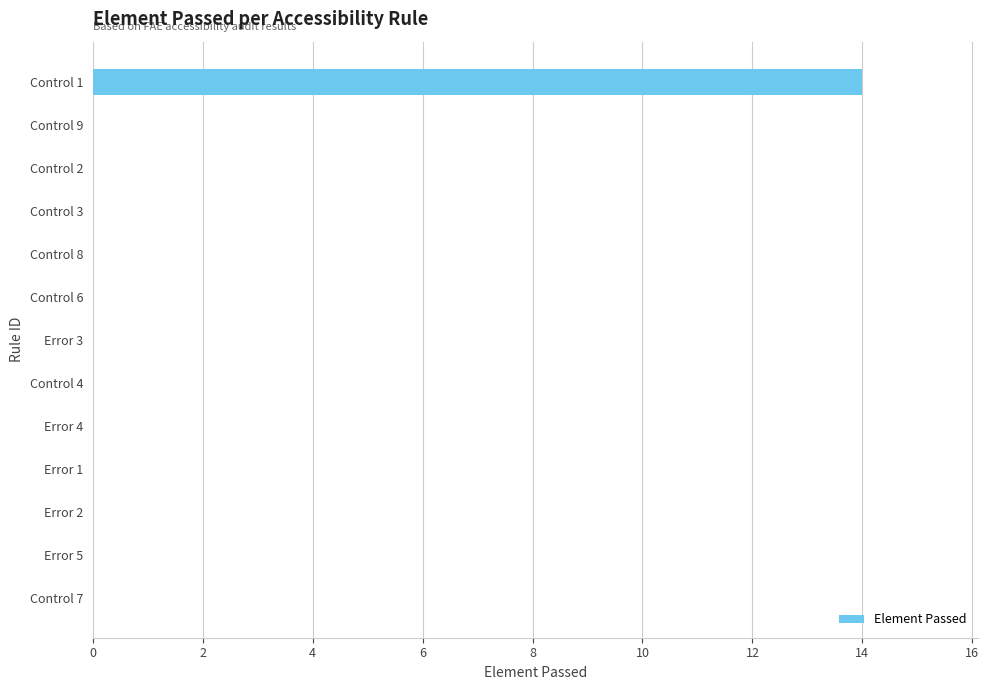

How many distinct data groups are displayed?

1